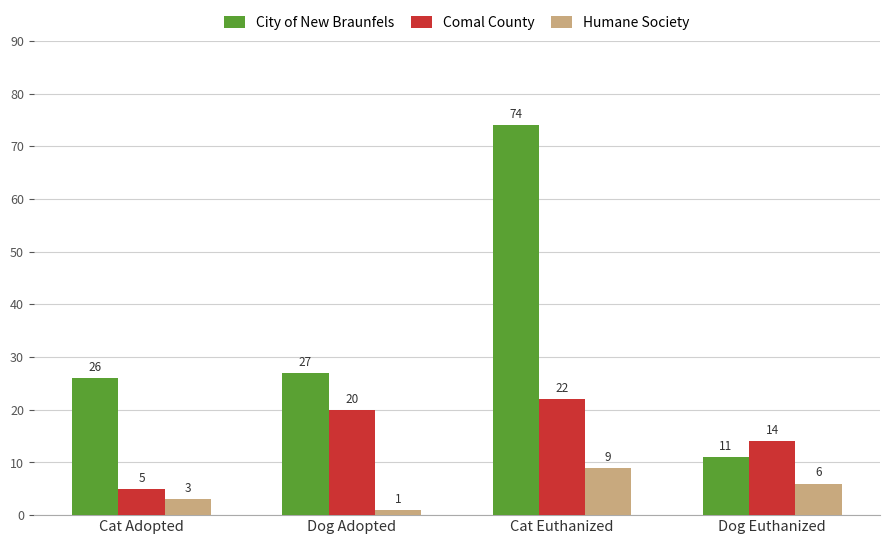

Reading left to right, list all the values displayed in this chart.

City of New Braunfels: 26	27	74	11
Comal County: 5	20	22	14
Humane Society: 3	1	9	6